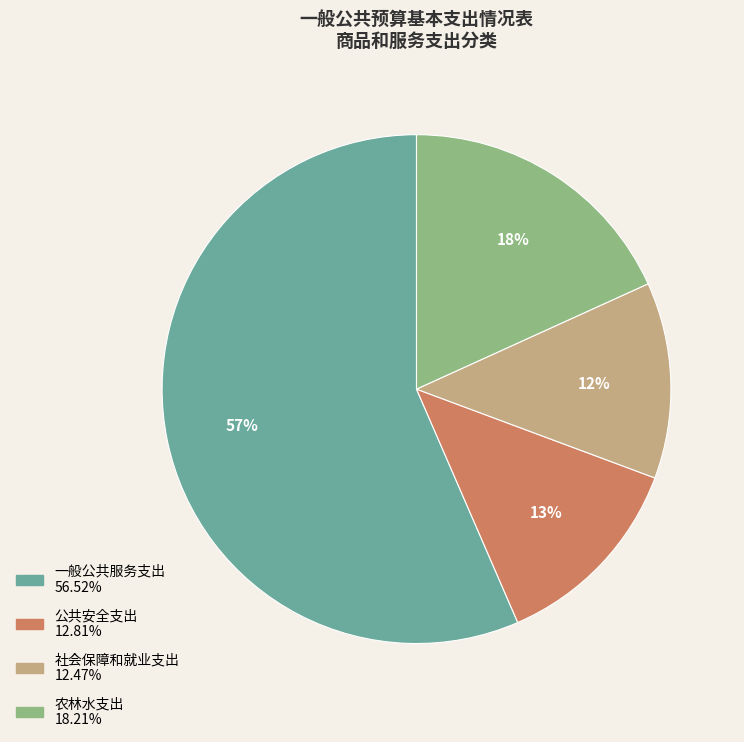

What percentage is the 社会保障和就业支出 slice, to the nearest percent?

12%